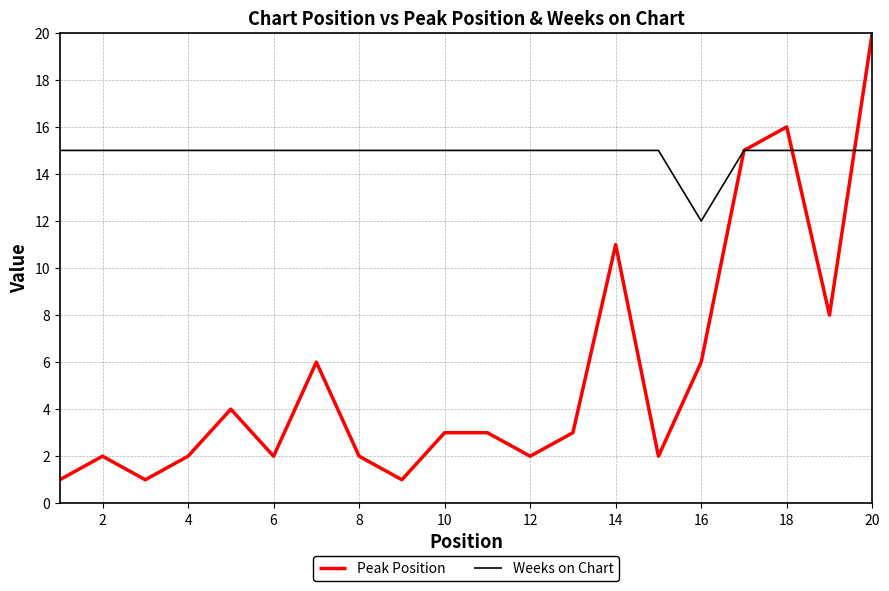

Which series has the largest range (max minus min)?

Peak Position